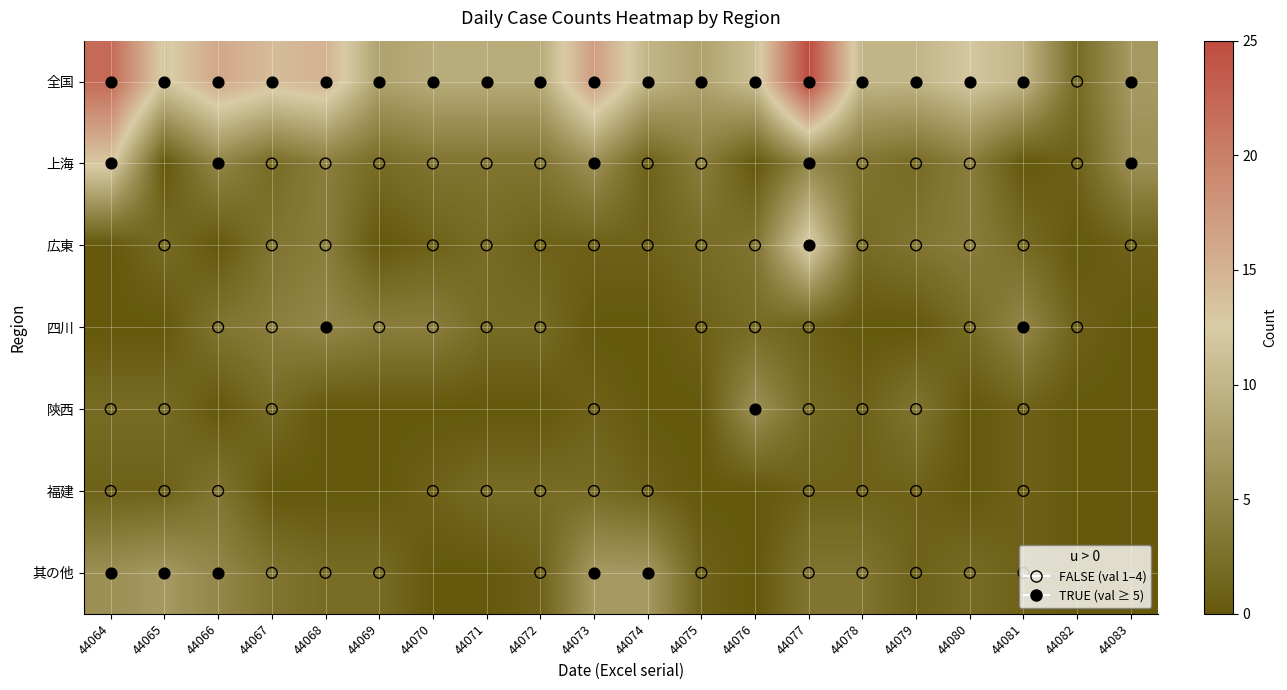

Reading left to right, list all the values displayed in this chart.

全国: 44064=22	44065=12	44066=16	44067=14	44068=15	44069=8	44070=9	44071=9	44072=9	44073=17	44074=10	44075=8	44076=11	44077=25	44078=10	44079=10	44080=12	44081=10	44082=2	44083=7
上海: 44064=13	44065=0	44066=5	44067=2	44068=4	44069=2	44070=3	44071=3	44072=3	44073=6	44074=1	44075=4	44076=0	44077=5	44078=3	44079=2	44080=4	44081=0	44082=1	44083=6
広東: 44064=0	44065=2	44066=0	44067=3	44068=4	44069=0	44070=1	44071=2	44072=1	44073=1	44074=1	44075=2	44076=3	44077=13	44078=2	44079=3	44080=4	44081=2	44082=0	44083=1
四川: 44064=0	44065=0	44066=3	44067=4	44068=5	44069=4	44070=4	44071=2	44072=2	44073=0	44074=0	44075=1	44076=2	44077=1	44078=0	44079=0	44080=2	44081=5	44082=1	44083=0
陝西: 44064=2	44065=2	44066=0	44067=2	44068=0	44069=0	44070=0	44071=0	44072=0	44073=1	44074=0	44075=0	44076=6	44077=2	44078=1	44079=3	44080=0	44081=1	44082=0	44083=0
福建: 44064=1	44065=1	44066=3	44067=0	44068=0	44069=0	44070=1	44071=2	44072=2	44073=2	44074=1	44075=0	44076=0	44077=1	44078=1	44079=1	44080=0	44081=1	44082=0	44083=0
其の他: 44064=6	44065=7	44066=5	44067=3	44068=2	44069=2	44070=0	44071=0	44072=1	44073=7	44074=7	44075=1	44076=0	44077=3	44078=3	44079=1	44080=2	44081=1	44082=0	44083=0